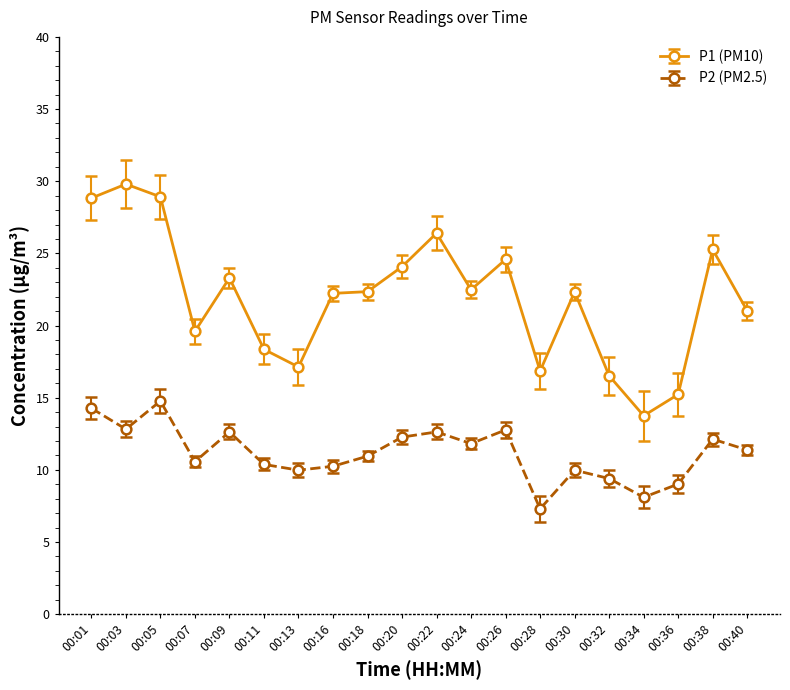

How many distinct data groups are displayed?

2